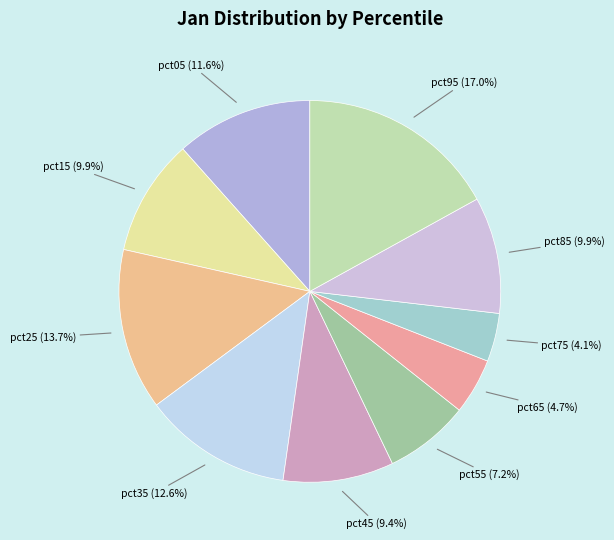

What is the smallest slice in the pie chart?

pct75